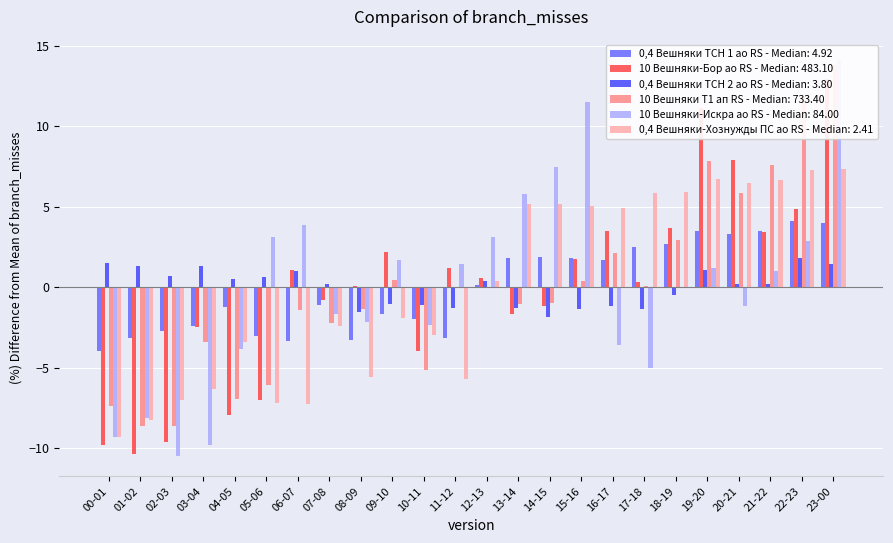

At which category is the sum across all series the highest?

23-00